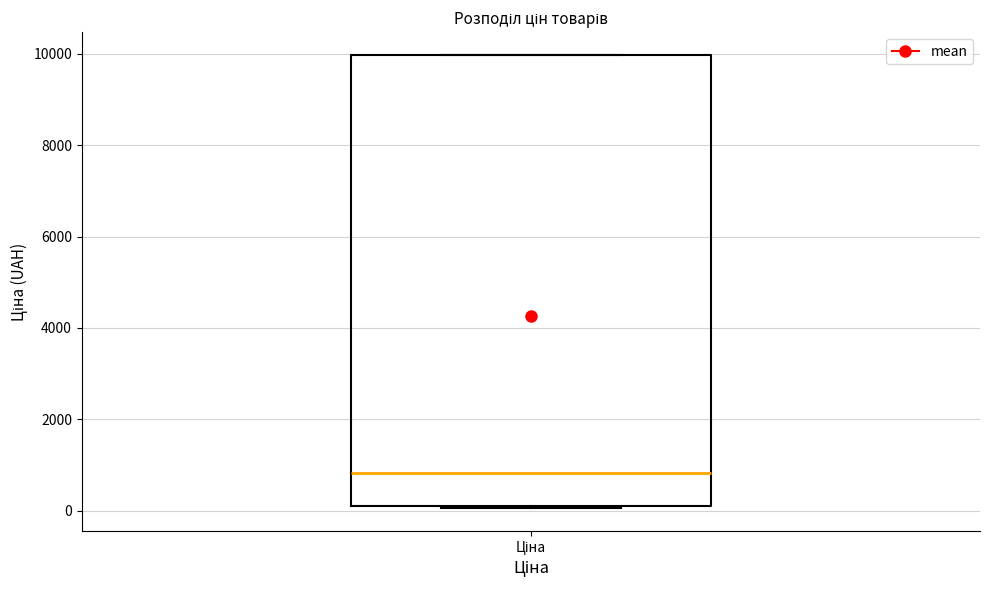

Transcribe this box plot: give where the median line is, the range the box spans, and where the two whiskers end, as read against the y-axis. The values are not printed on the chart, so give them approximately, as read against the axis.

median 800, box 200 to 10000, whiskers 0 to 10000